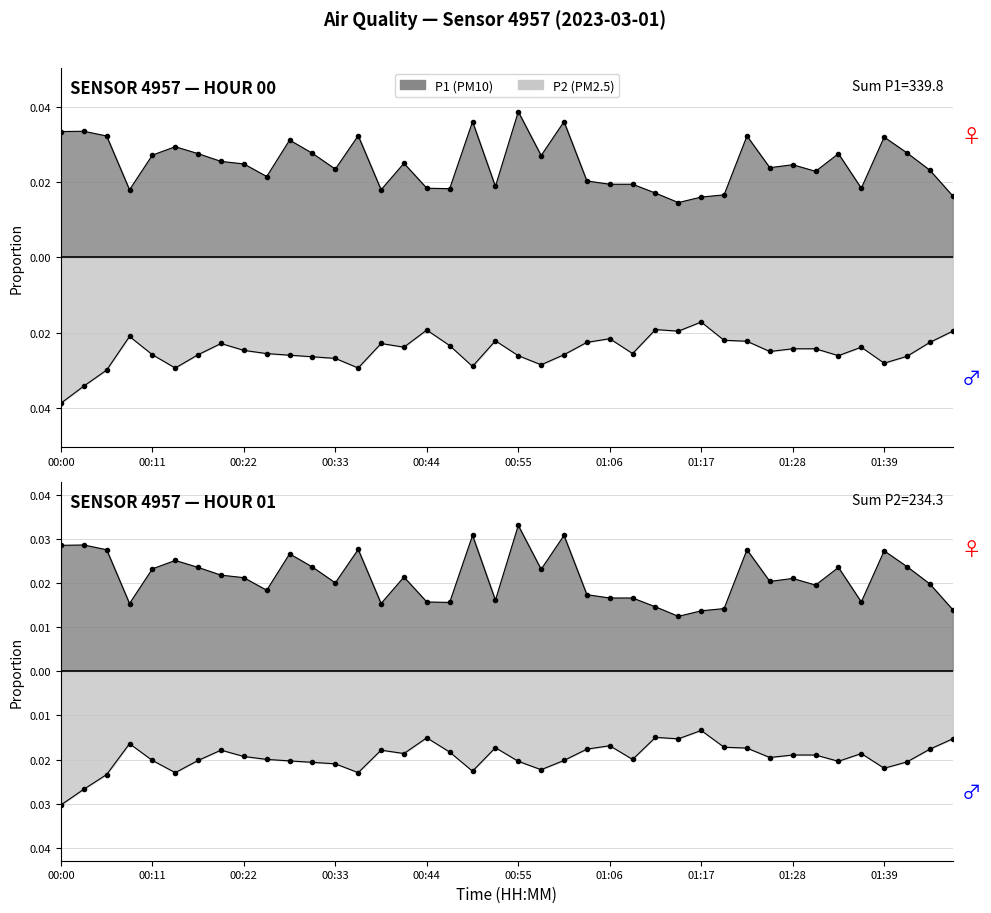

True or false: P2 and P1 intersect in this chart.

False